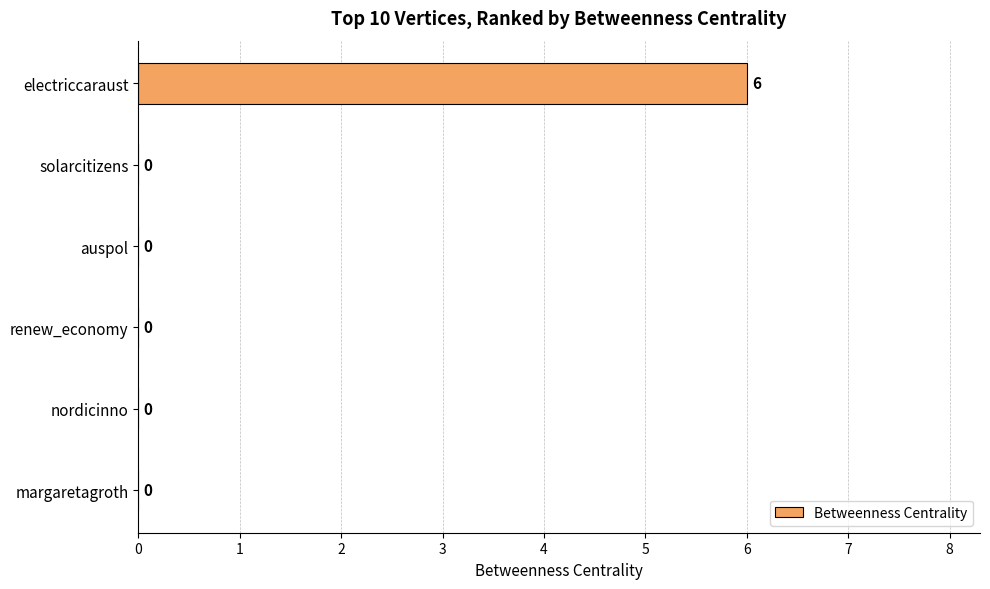

Reading bottom to top, extract all data points from this chart.

margaretagroth=0	nordicinno=0	renew_economy=0	auspol=0	solarcitizens=0	electriccaraust=6